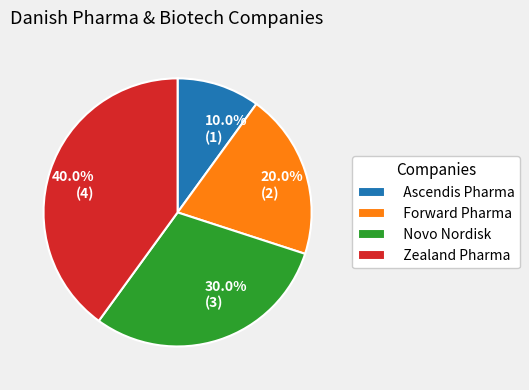

What is the ratio of the value at 20.0% (2) to the value at 10.0% (1)?

2.0